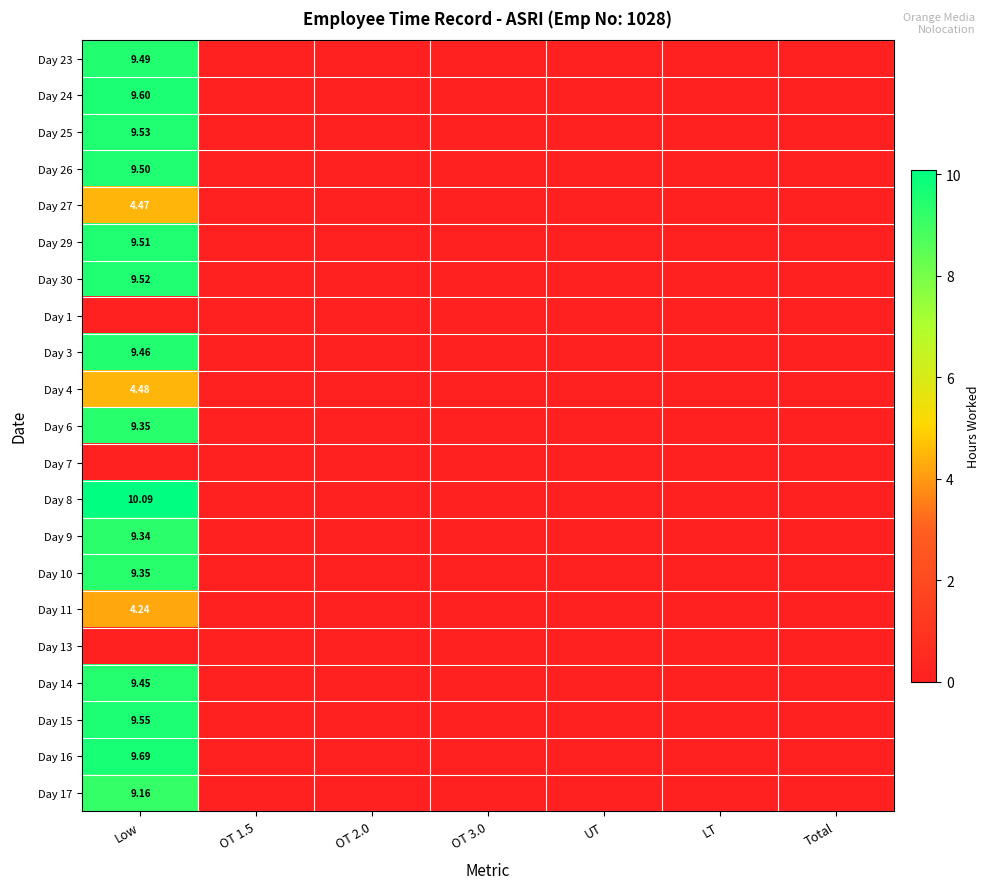

List the series in order of their peak value, highest first.

Day 8, Day 16, Day 24, Day 15, Day 25, Day 30, Day 29, Day 26, Day 23, Day 3, Day 14, Day 6, Day 10, Day 9, Day 17, Day 4, Day 27, Day 11, Day 1, Day 7, Day 13